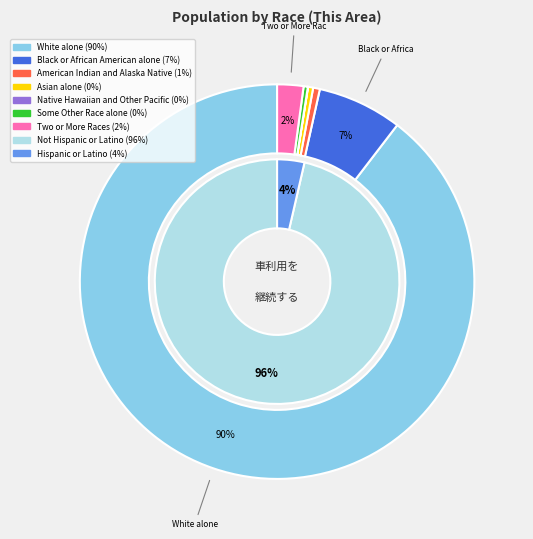

Between American Indian and Alaska Native and Native Hawaiian and Other Pacific, which is larger?

American Indian and Alaska Native